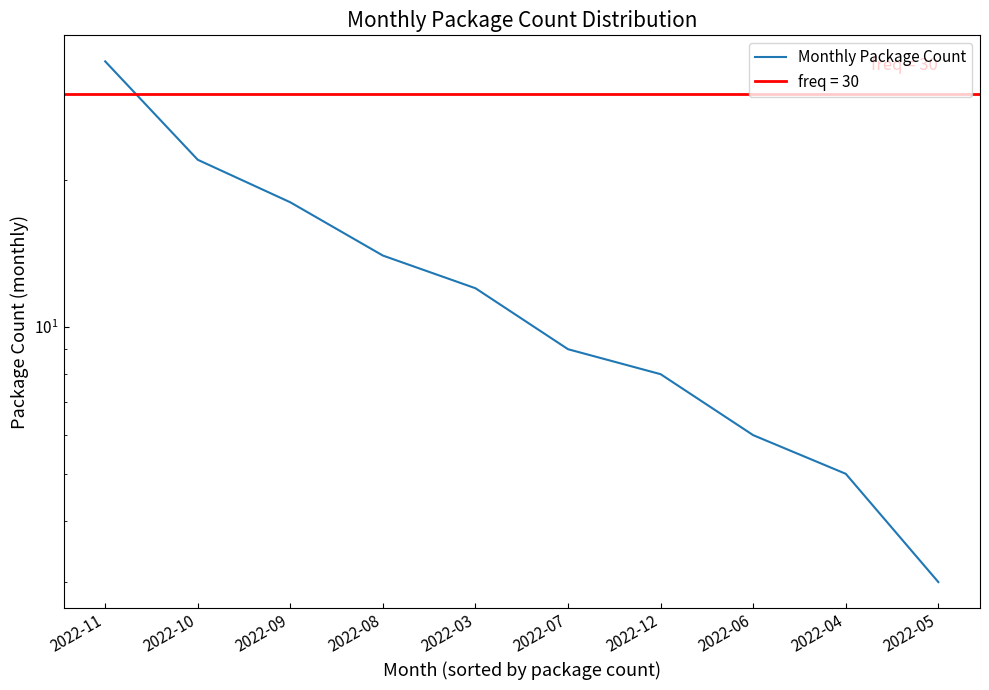

What is the change in value from 2022-11 to 2022-07?

-26